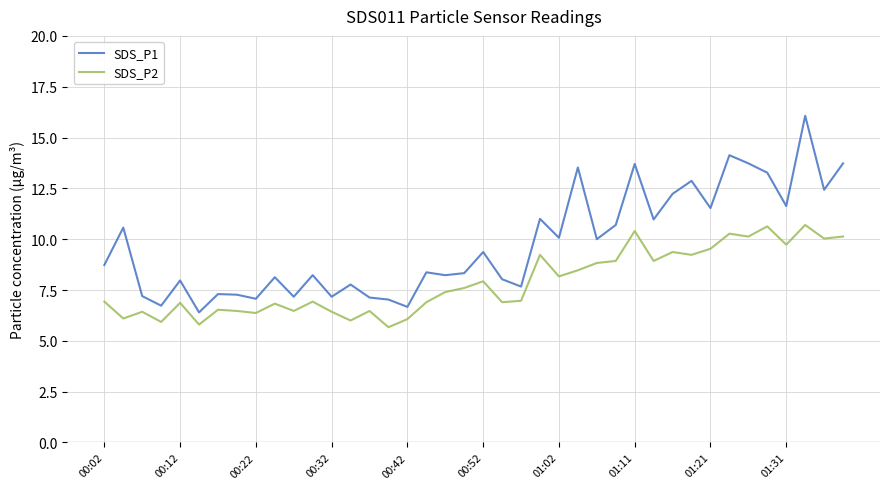

How many lines are shown in the chart?

2